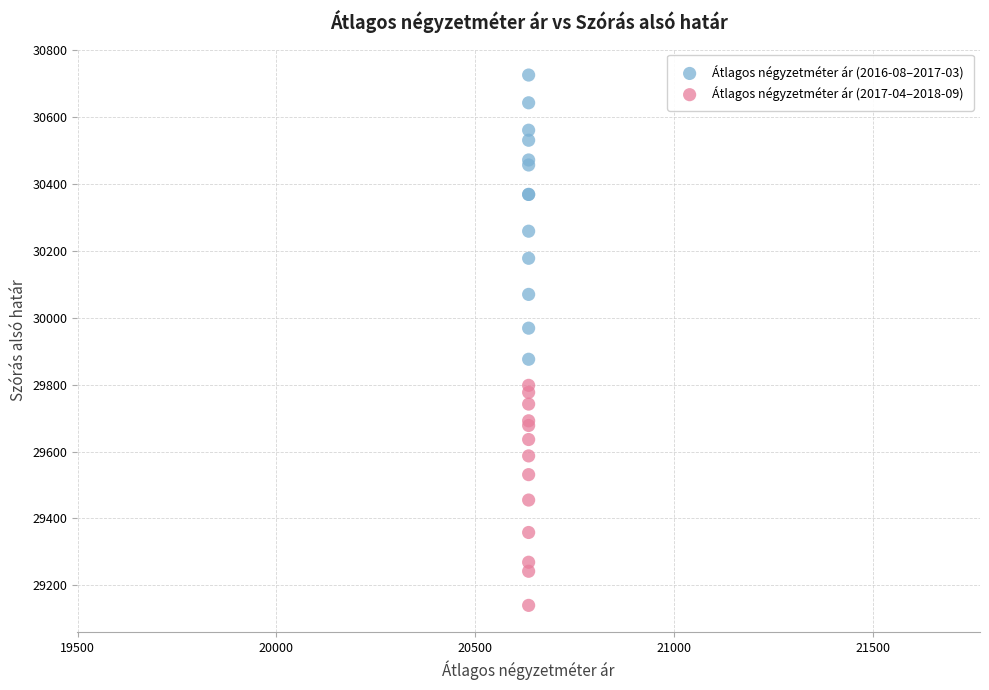

Which series has the widest spread of Y values?

Átlagos négyzetméter ár (2016-08–2017-03)